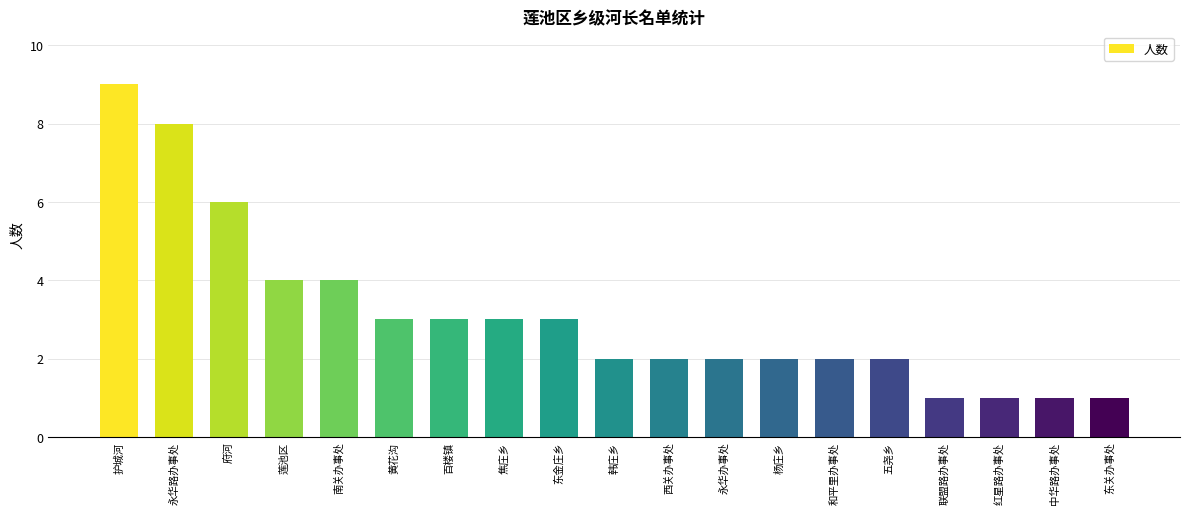

True or false: the data shows 2 at 联盟路办事处.

False